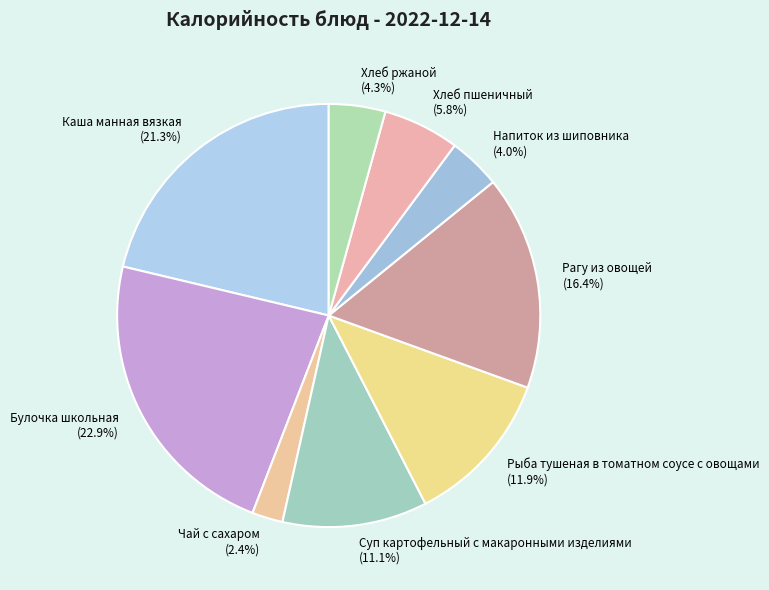

Combined, what portion of the pie is Чай с сахаром and Рыба тушеная в томатном соусе с овощами?

14.3%